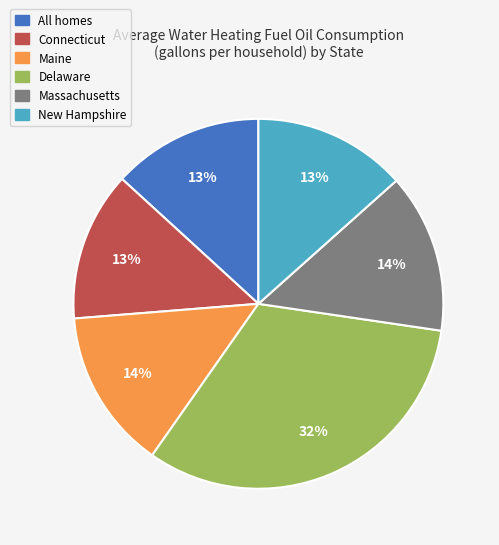

To the nearest percent, what is the difference between the largest and smallest slice percentages?

19%